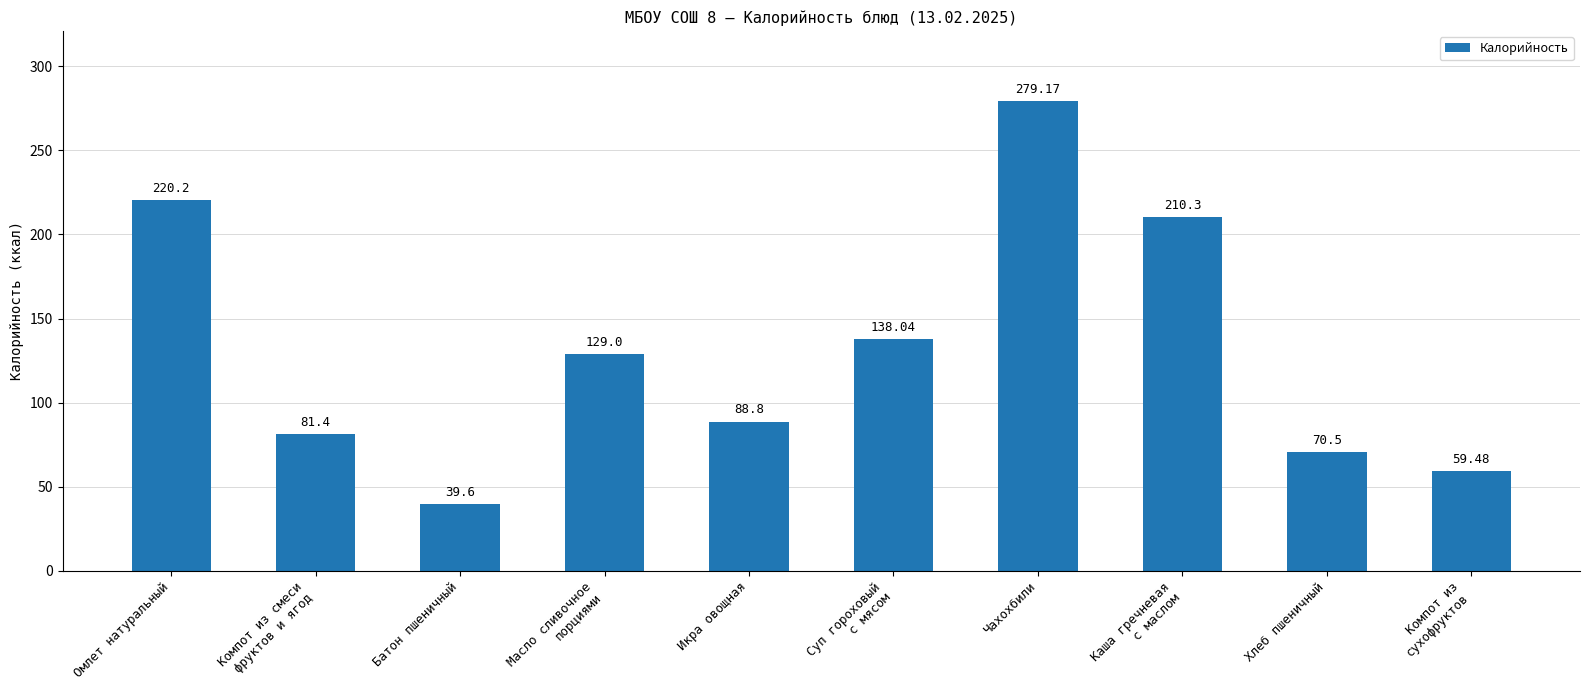

Does the chart contain stacked bars?

No